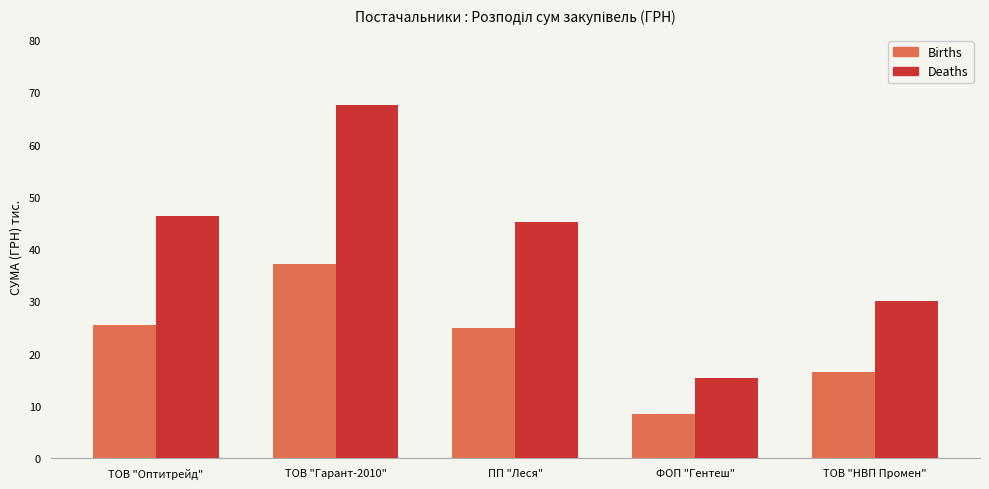

At which category is the sum across all series the highest?

ТОВ "Гарант-2010"